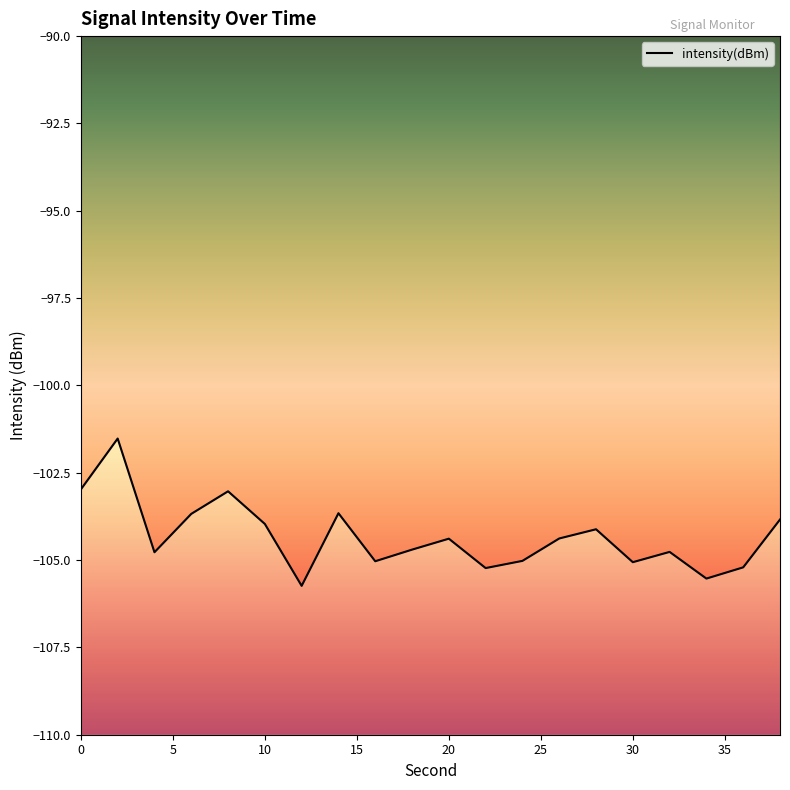

Reading left to right, list all the values displayed in this chart.

0=-103.0	2=-101.5	4=-104.8	6=-103.7	8=-103.0	10=-104.0	12=-105.7	14=-103.7	16=-105.0	18=-104.7	20=-104.4	22=-105.2	24=-105.0	26=-104.4	28=-104.1	30=-105.1	32=-104.8	34=-105.5	36=-105.2	38=-103.8